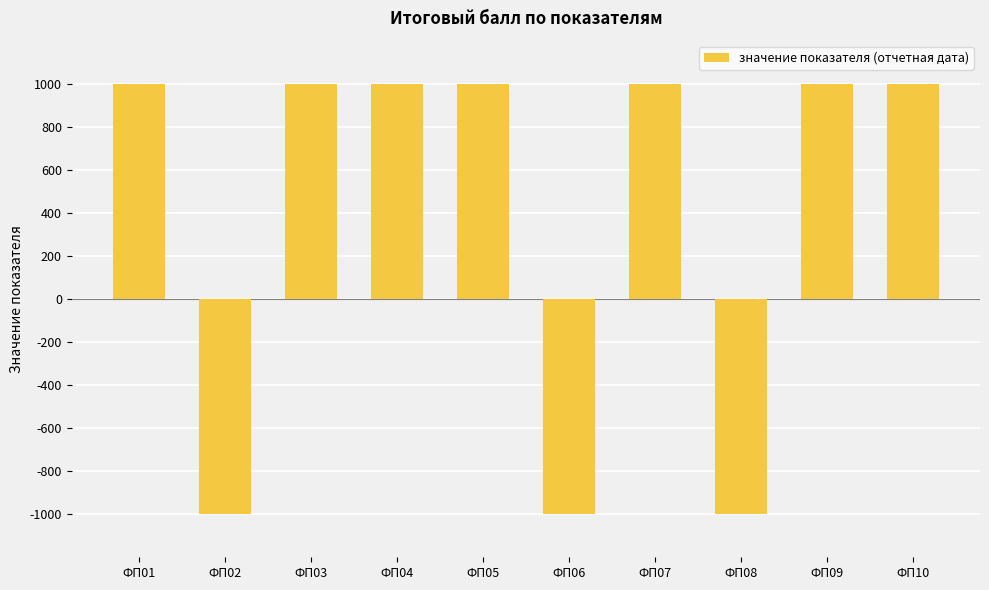

Reading left to right, extract all data points from this chart.

ФП01=1000	ФП02=-1000	ФП03=1000	ФП04=1000	ФП05=1000	ФП06=-1000	ФП07=1000	ФП08=-1000	ФП09=1000	ФП10=1000